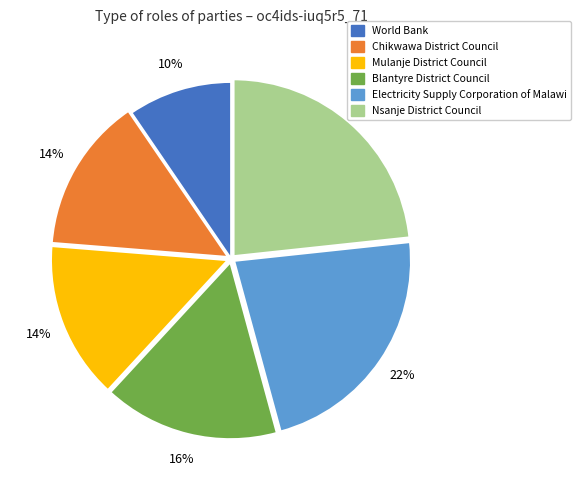

What is the ratio of the value at Mulanje District Council to the value at Electricity Supply Corporation of Malawi?

0.6